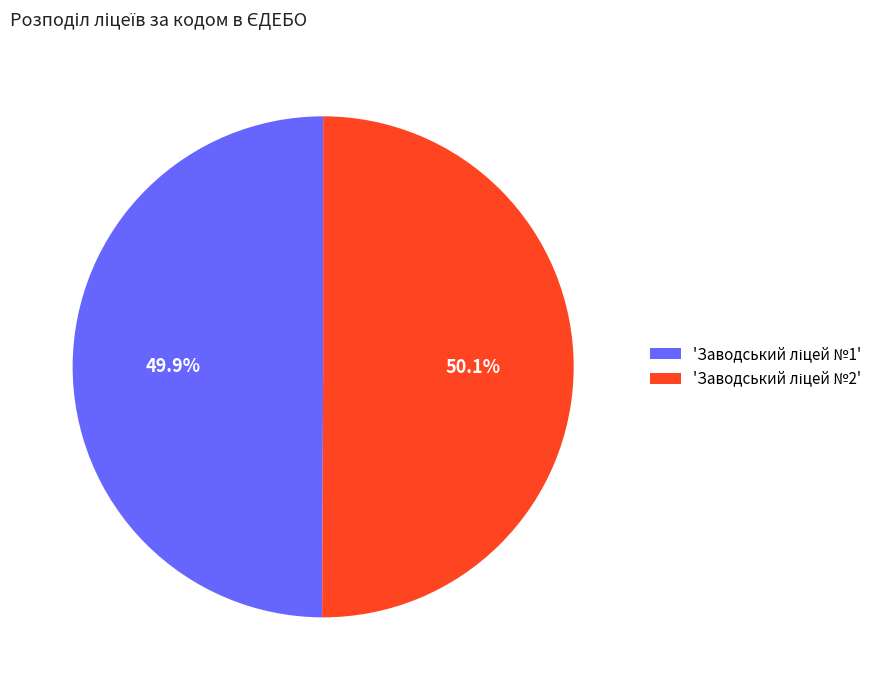

Does any single category account for the majority?

Yes